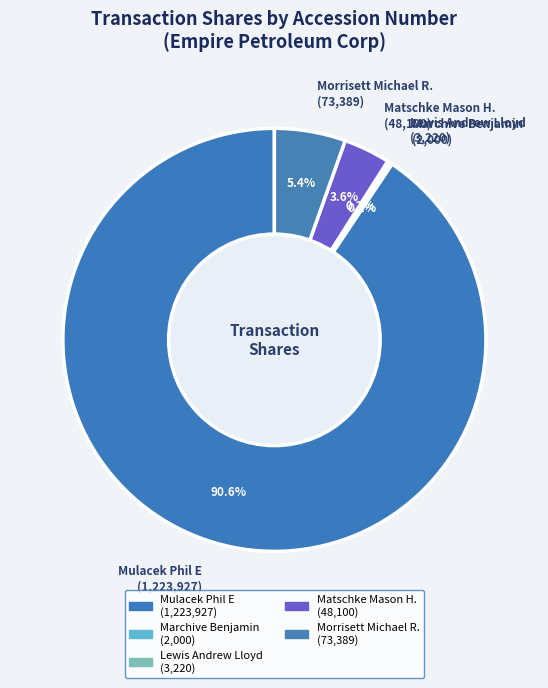

Is the sum of Matschke Mason H. (48,100) and Morrisett Michael R. (73,389) greater than half?

No